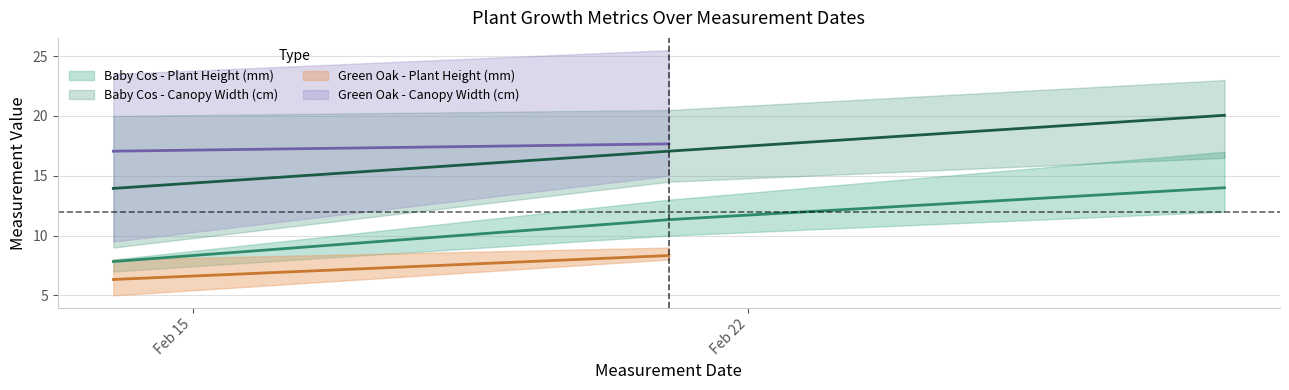

Is the value of Baby Cos - Canopy Width (cm) at 13 greater than the value of Green Oak - Canopy Width (cm) at 14?

Yes